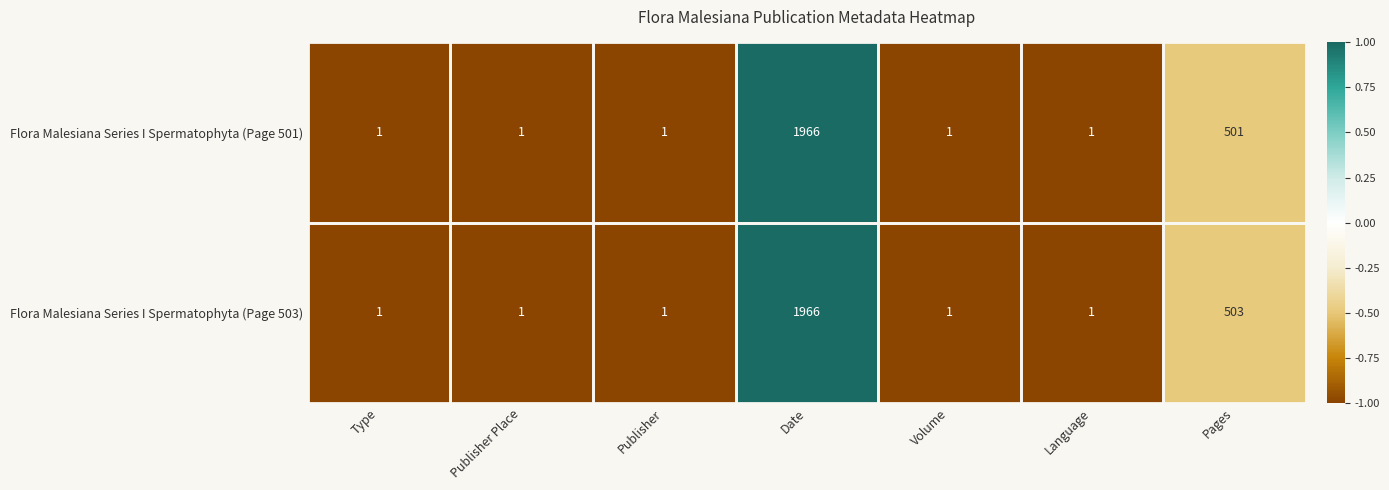

At Pages, list the series in order from largest to smallest.

Flora Malesiana Series I Spermatophyta (Page 503), Flora Malesiana Series I Spermatophyta (Page 501)